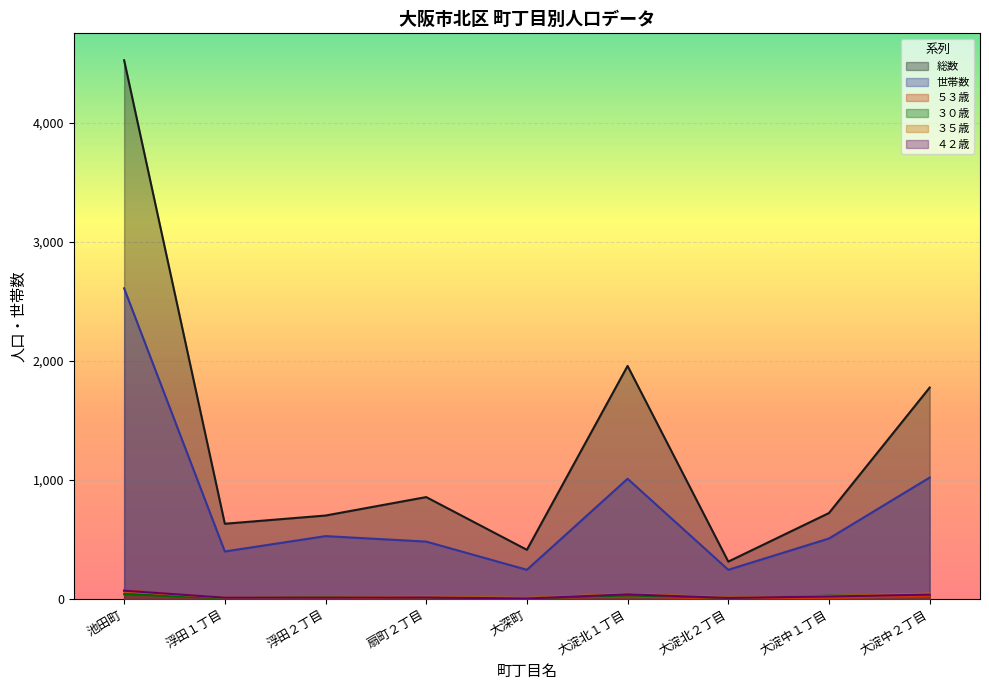

True or false: ３５歳 and ５３歳 intersect in this chart.

True